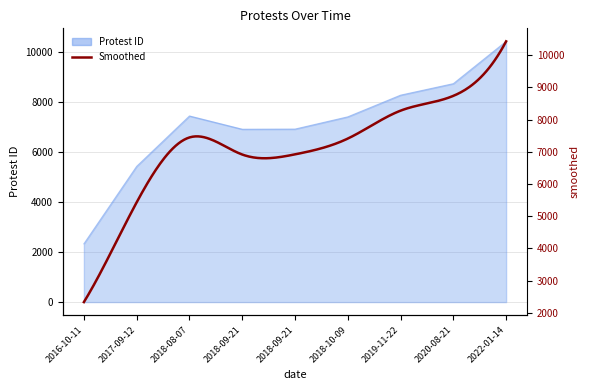

Reading left to right, extract all data points from this chart.

2016-10-11=2331	2017-09-12=5429	2018-08-07=7444	2018-09-21=6914	2018-09-21=6919	2018-10-09=7409	2019-11-22=8276	2020-08-21=8736	2022-01-14=10428